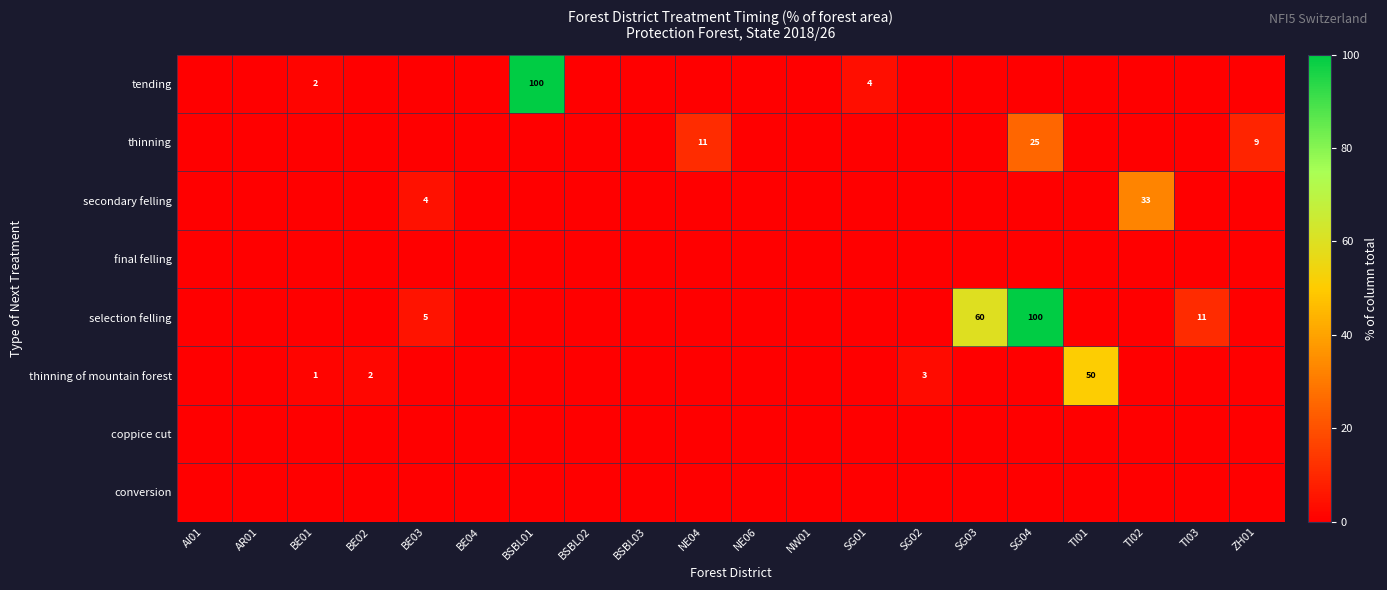

Which series has the widest spread of values?

tending